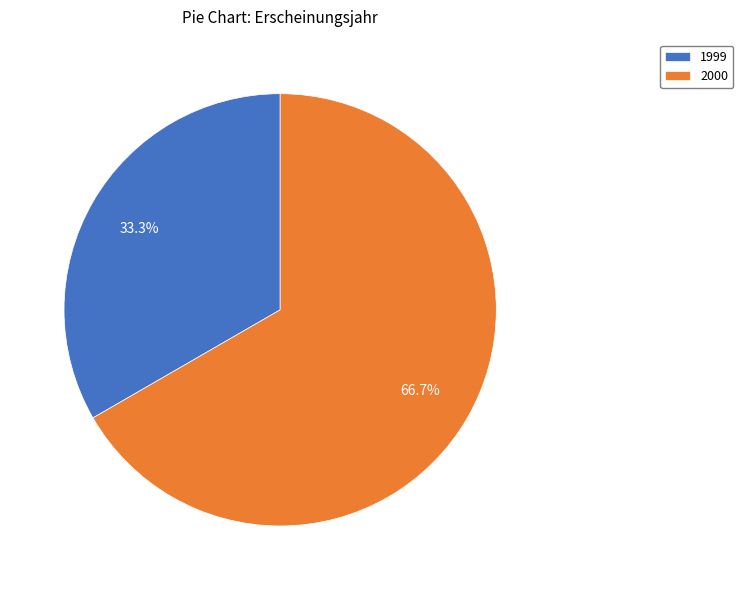

What is the ratio of the value at 2000 to the value at 1999?

2.0